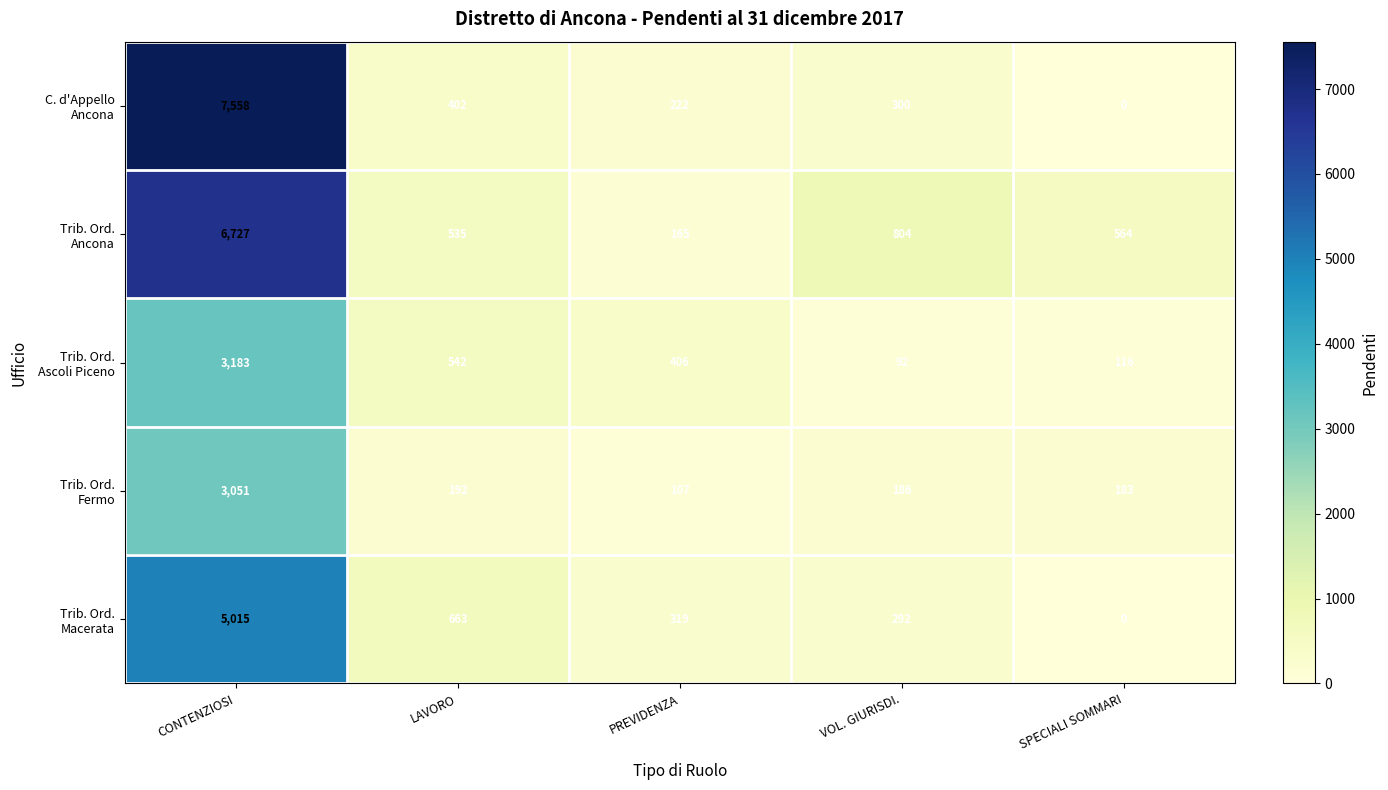

Which category has the highest value across all series?

CONTENZIOSI